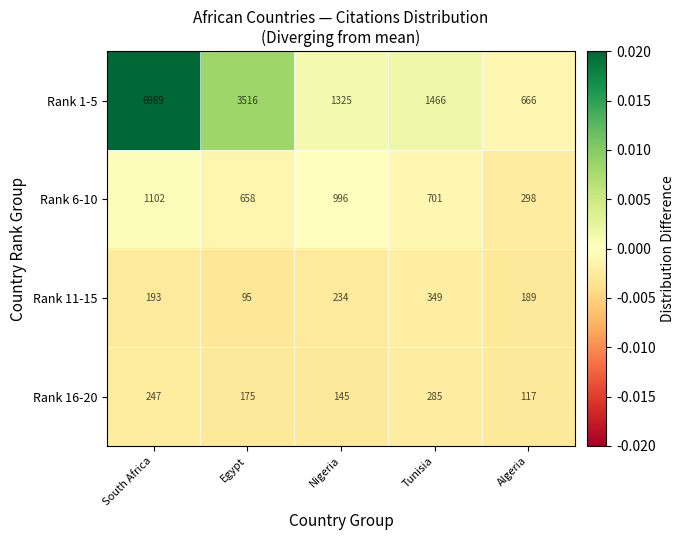

What is the difference between the Rank 6-10 values at Algeria and South Africa?

804